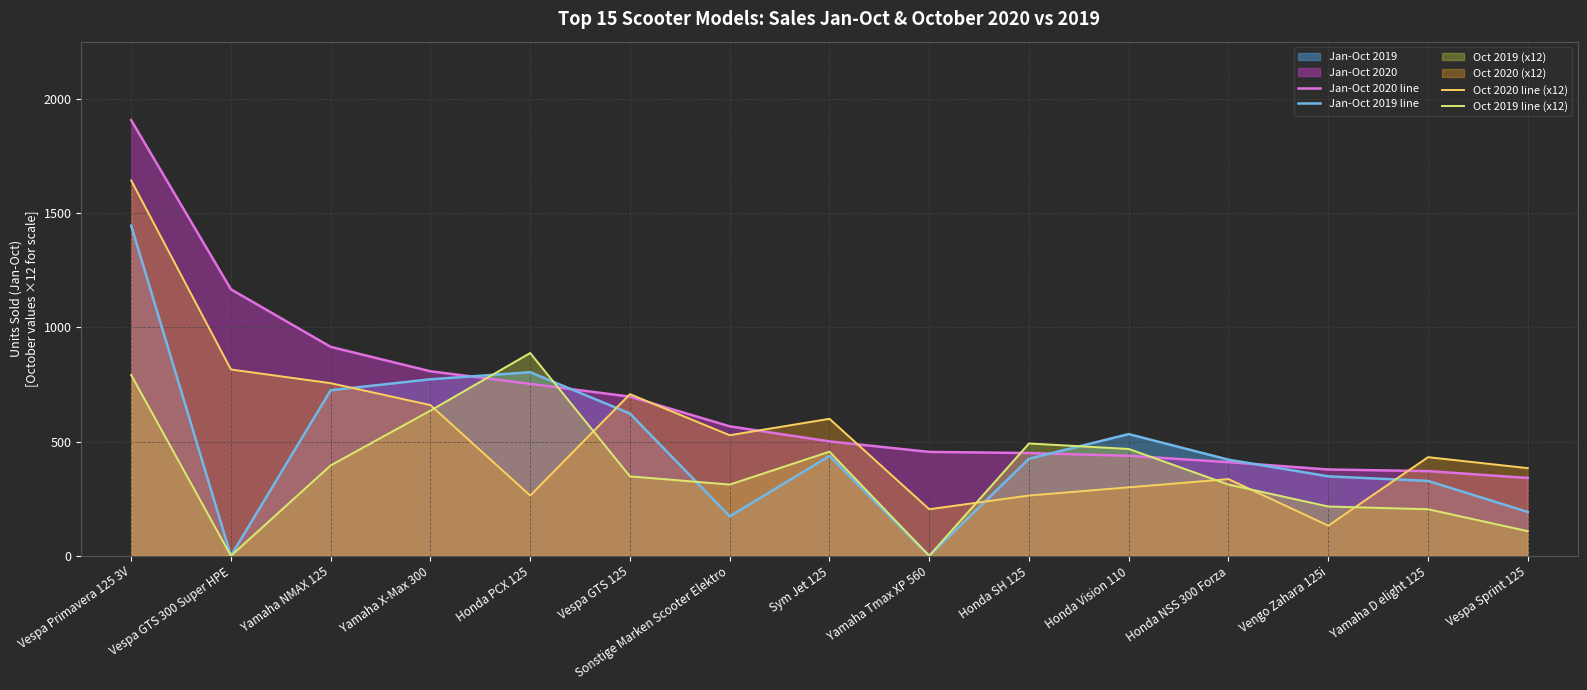

What position from the left is Sonstige Marken Scooter Elektro?

7